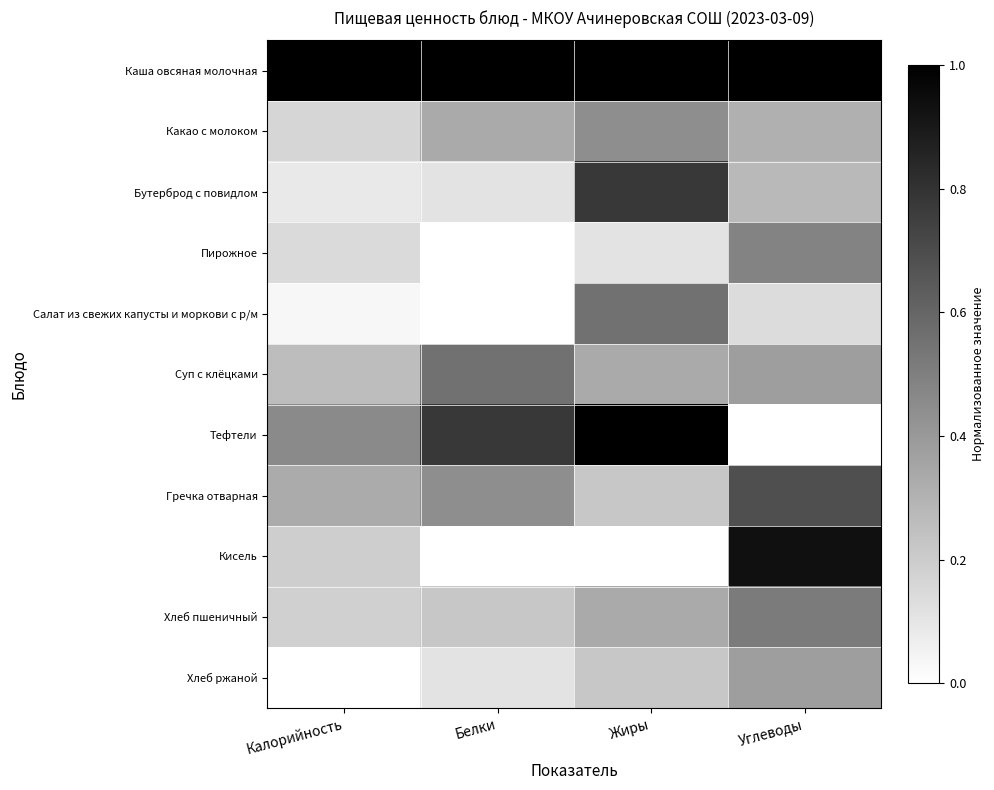

How many data points does each series have?

4